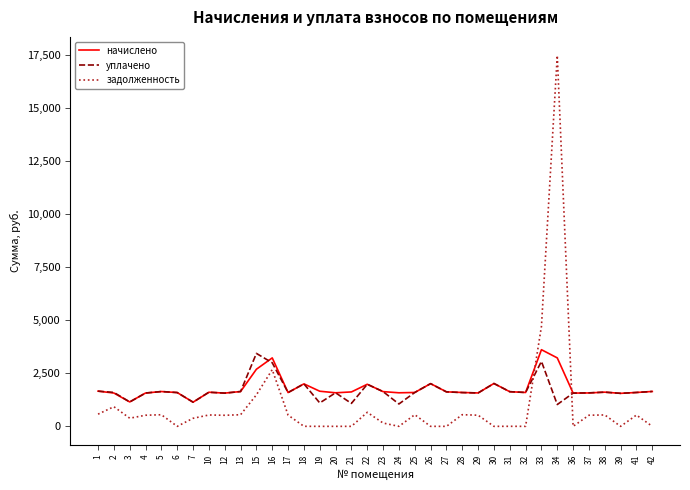

Which series has the largest range (max minus min)?

задолженность